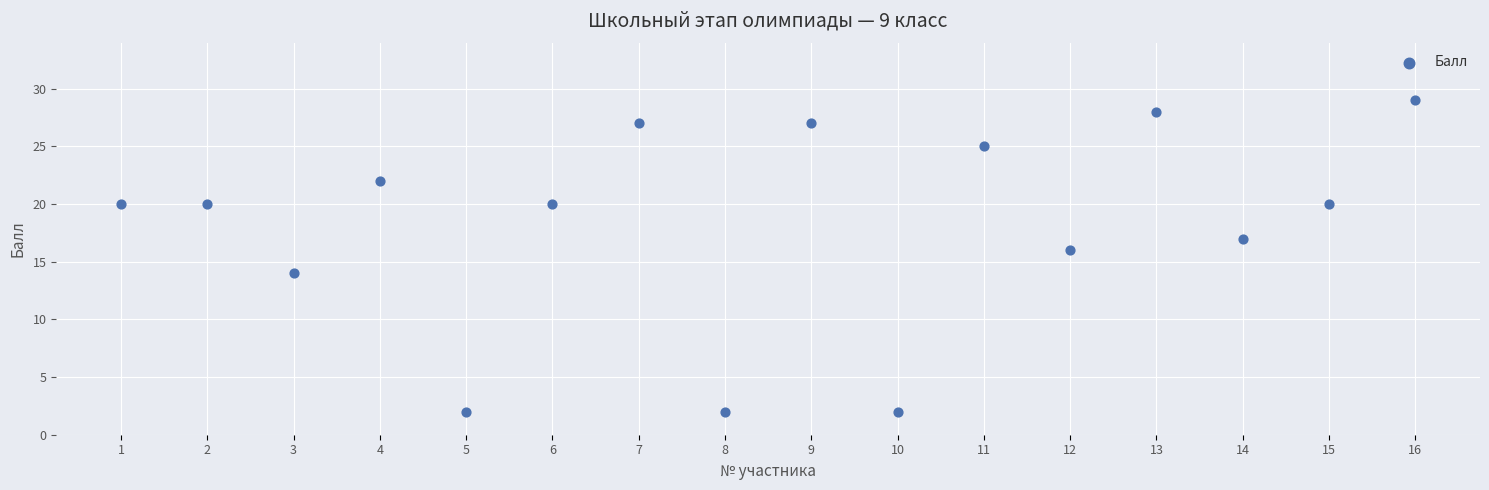

What is the range of Y values (max minus min)?

27